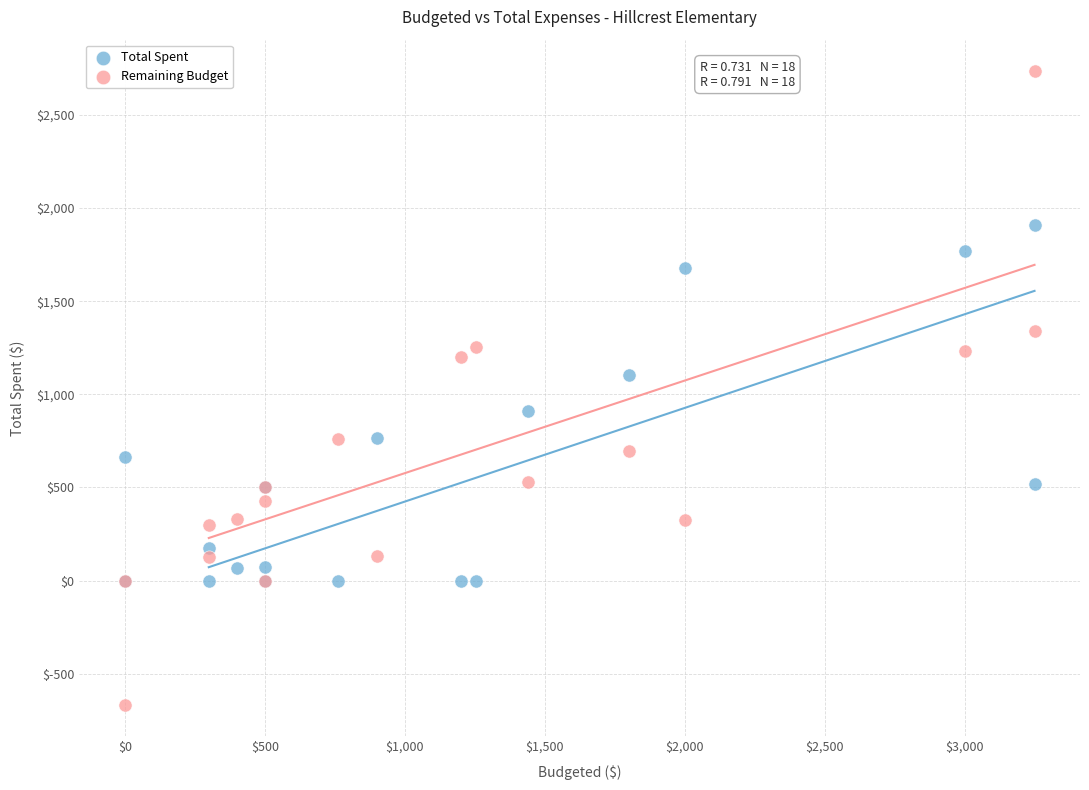

What are all the series names shown in the legend?

Total Spent, Remaining Budget